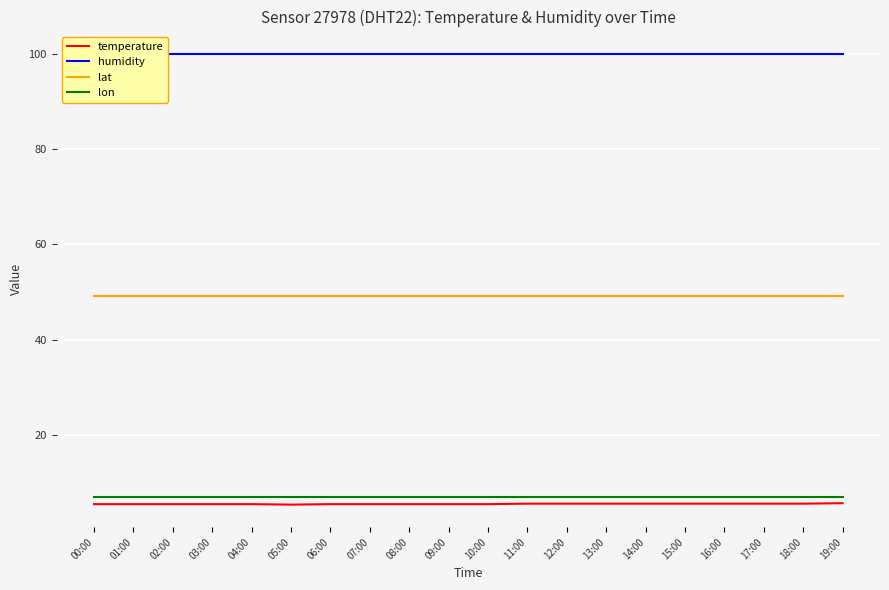

What is the label of the 10th point from the right?

10:00